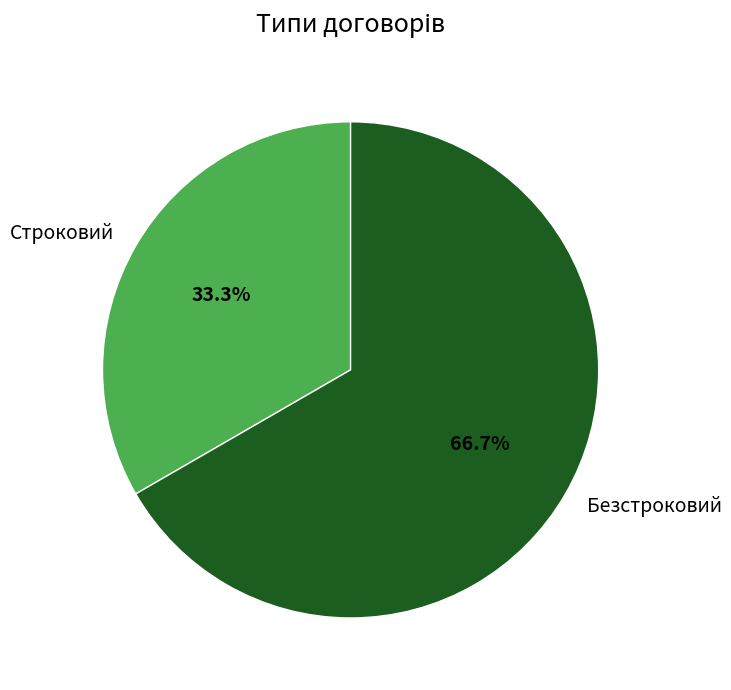

Which category has the biggest portion of the pie?

Безстроковий